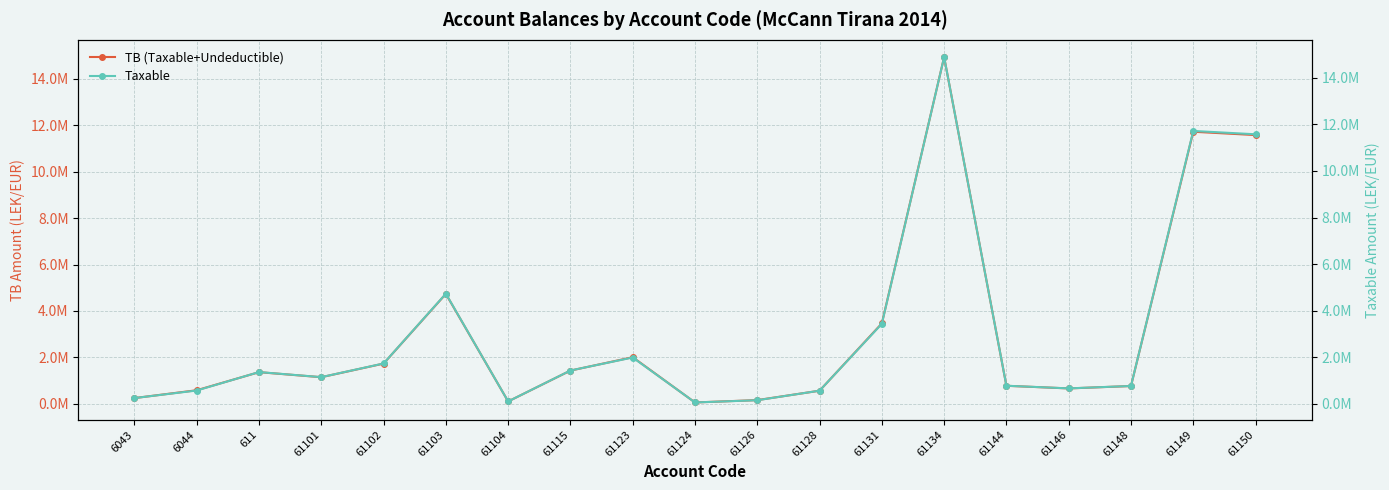

List the series in order of their overall mean, highest first.

TB (Taxable+Undeductible), Taxable